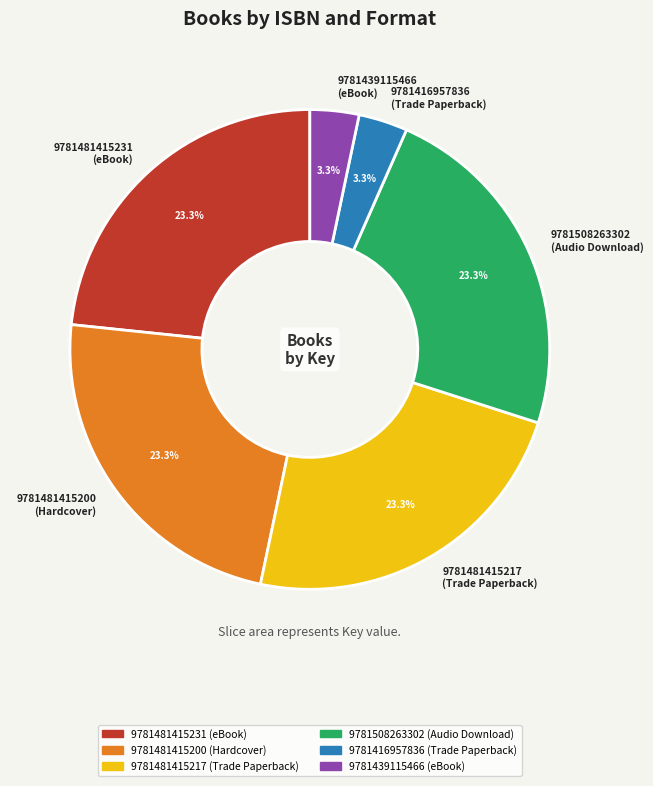

How many slices are in this pie chart?

6